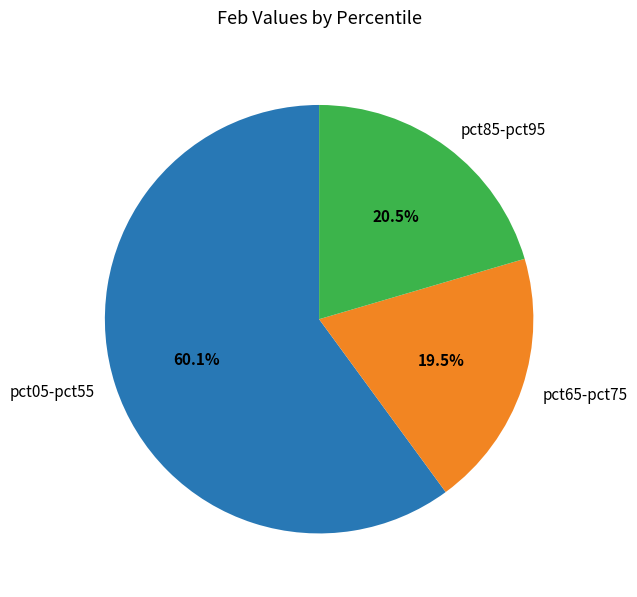

To the nearest percent, what is the average slice percentage?

33%